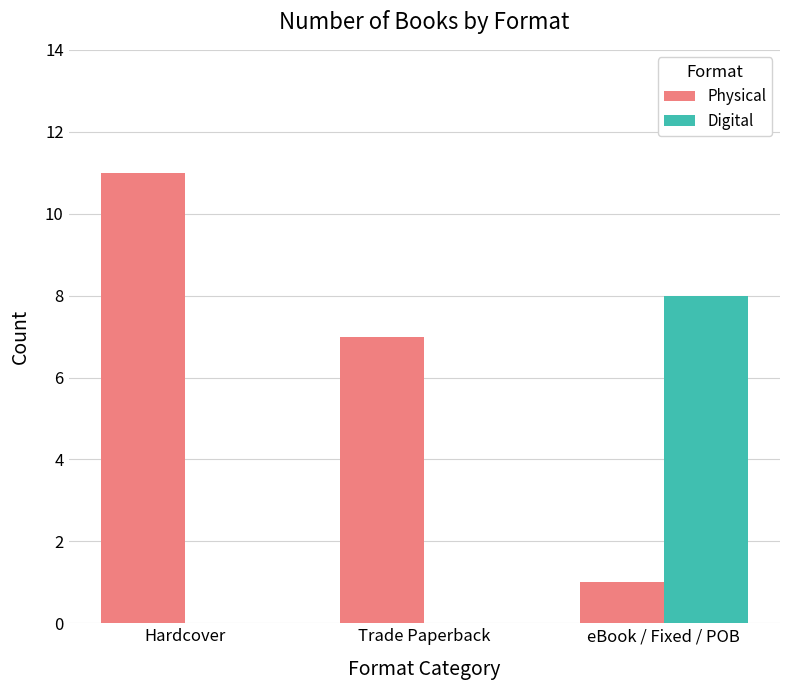

Which category has the highest value in the Physical series?

Hardcover